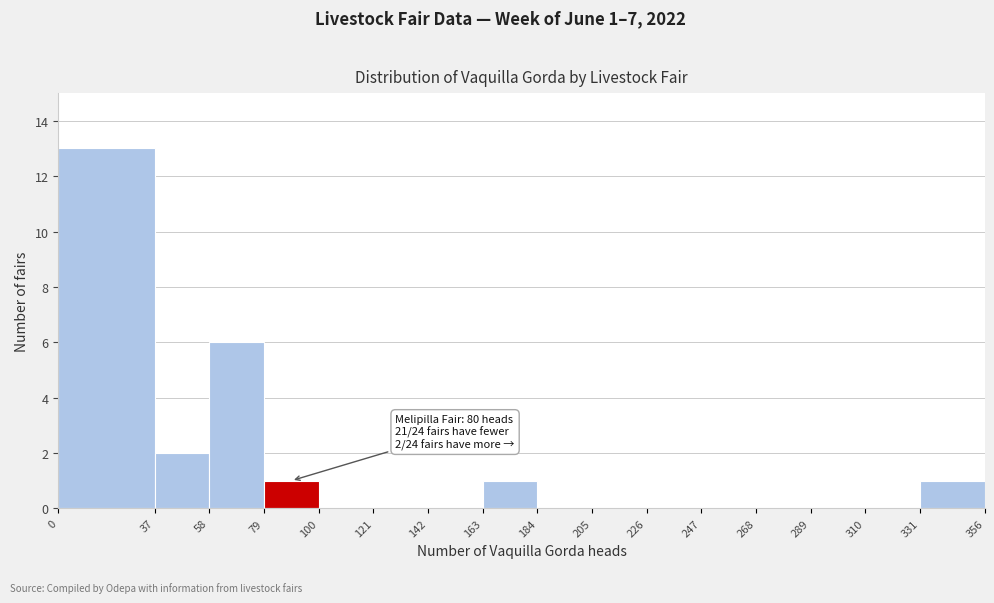

Which range on the x-axis has the tallest bar?

0 to 37